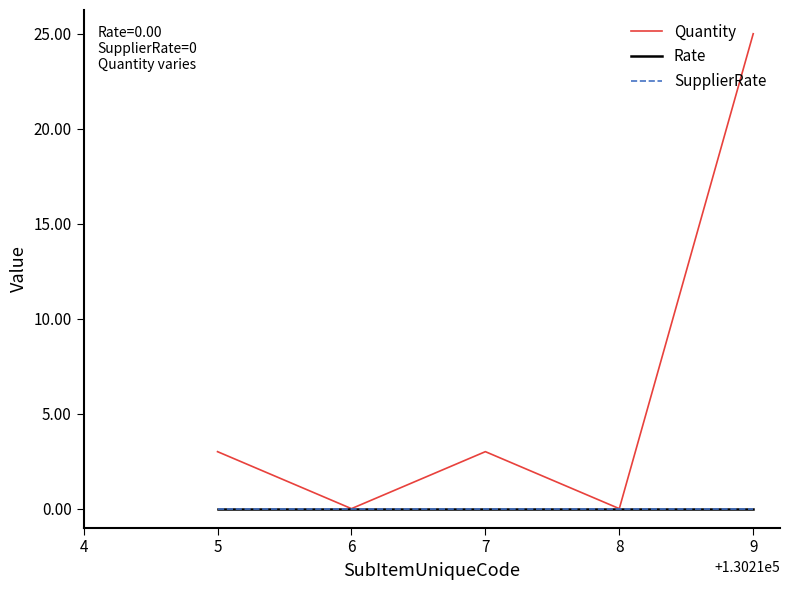

How many Quantity values are between 0 and 3?

4